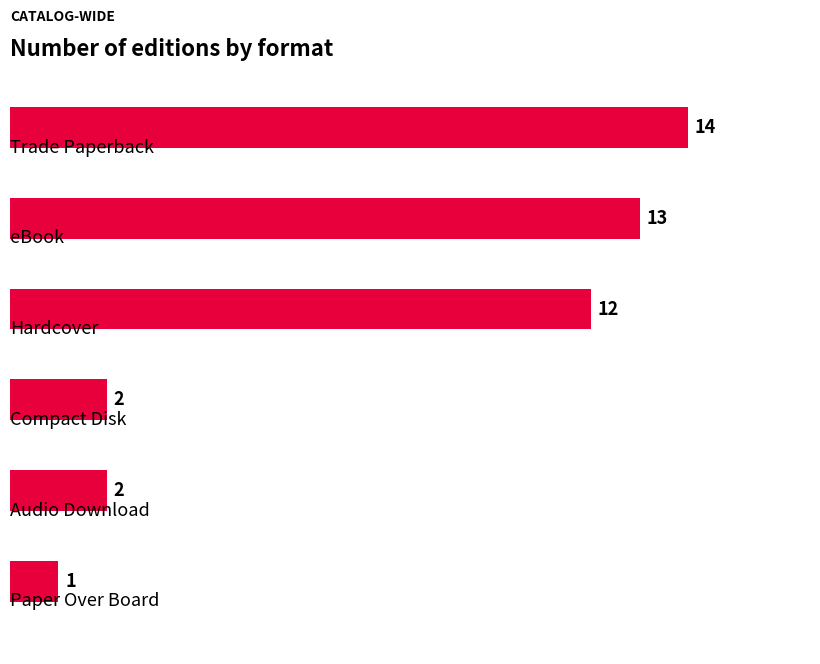

What is the difference between the second highest and second lowest values?

11